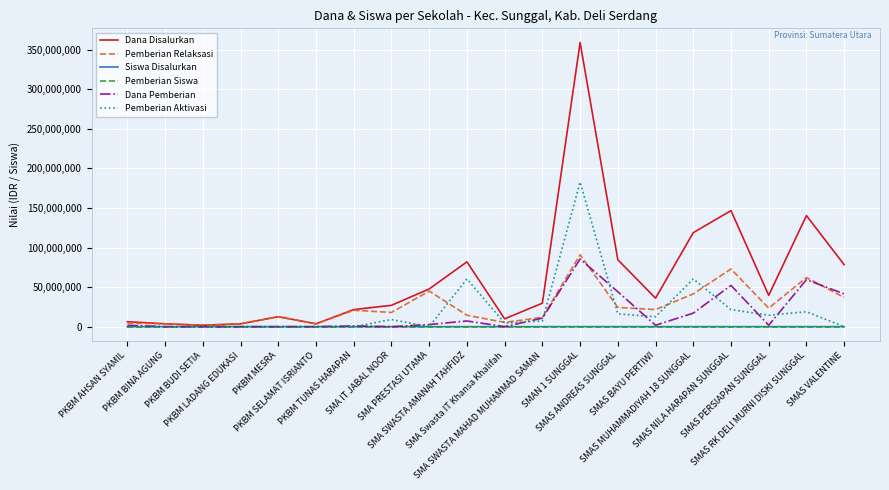

Which series has the widest spread of values?

Dana Disalurkan